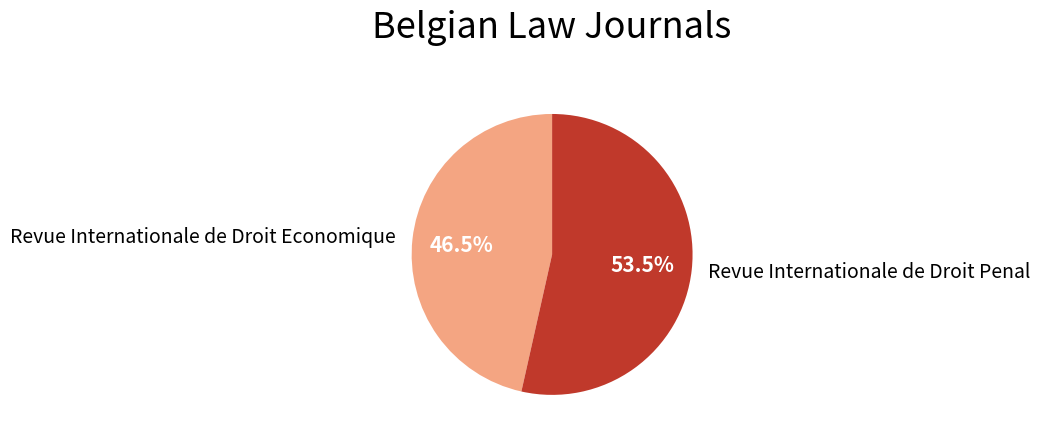

Rank the categories by value from lowest to highest.

Revue Internationale de Droit Economique, Revue Internationale de Droit Penal